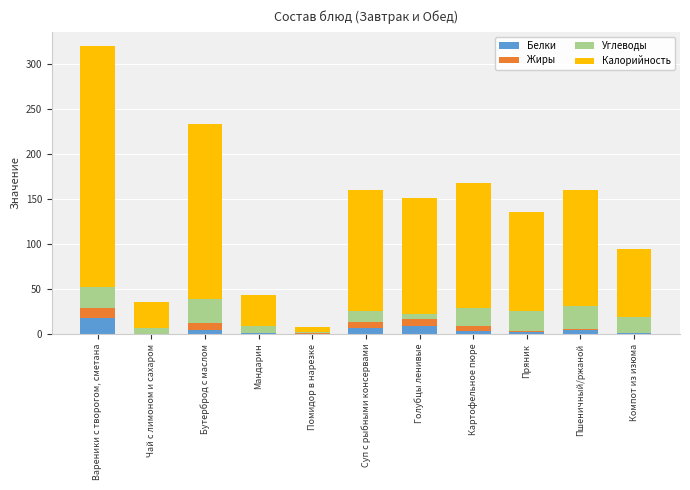

Which category has the highest value in the Белки series?

Вареники с творогом, сметана